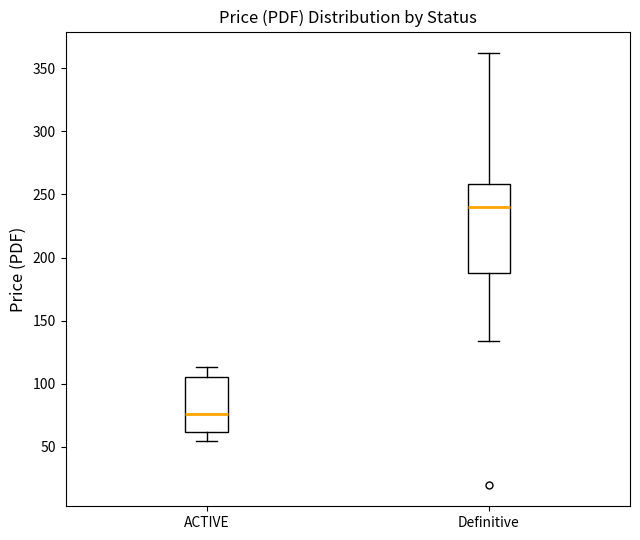

Reading left to right, transcribe this box plot: for each box, give where its median line is, the range the box spans, and where its two whiskers end, as read against the y-axis. The values are not printed on the chart, so give them approximately, as read against the axis.

ACTIVE: median 75, box 60 to 105, whiskers 55 to 115
Definitive: median 240, box 190 to 260, whiskers 135 to 360